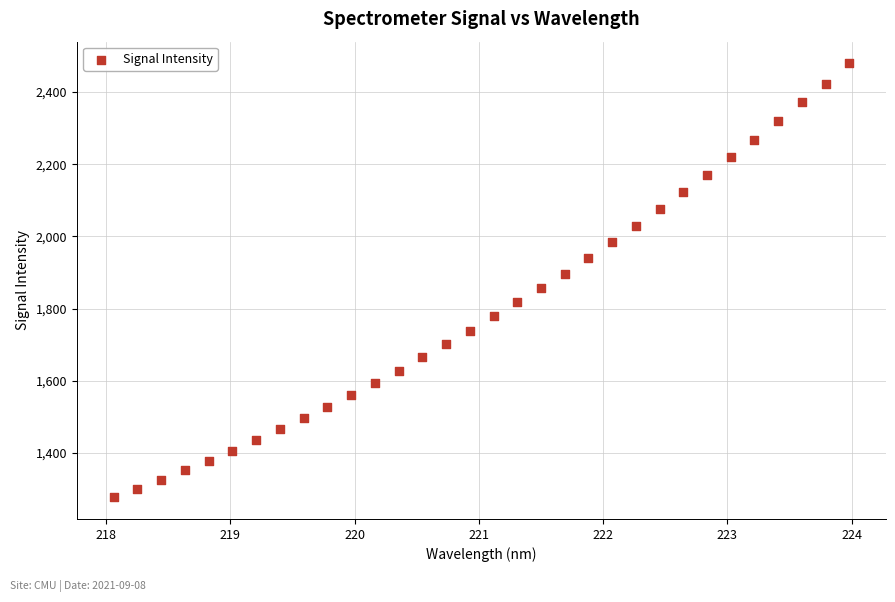

What is the range of X values (max minus min)?

5.9